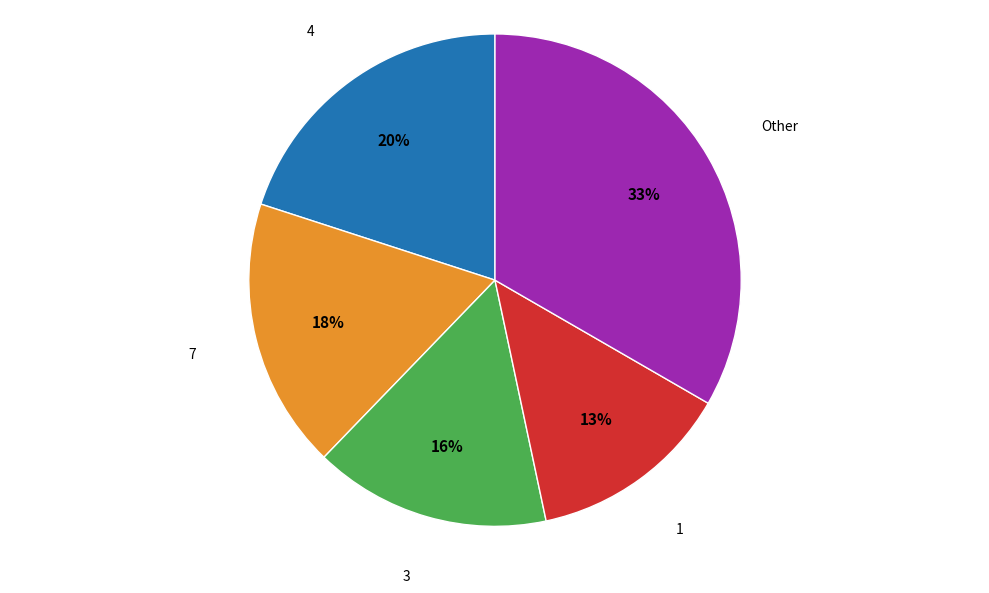

How many segments does this pie chart have?

5